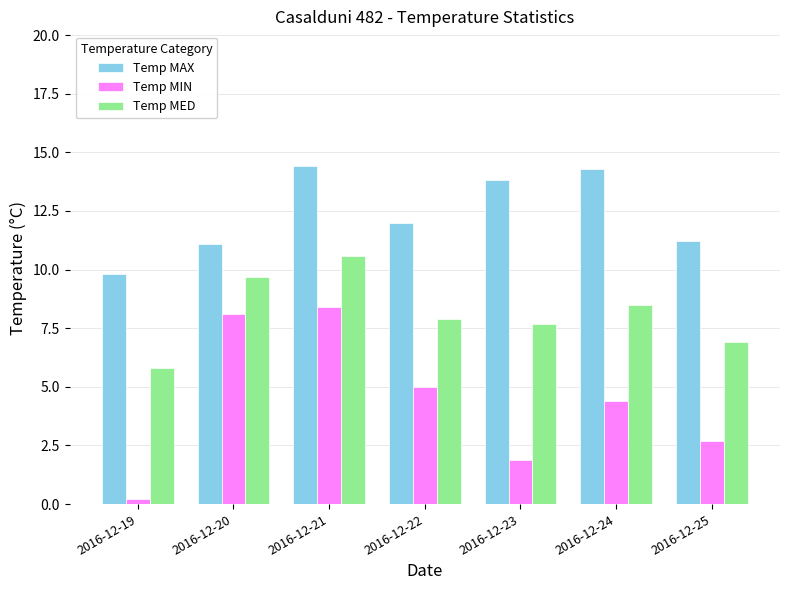

Which label corresponds to the smallest value in the chart?

2016-12-19